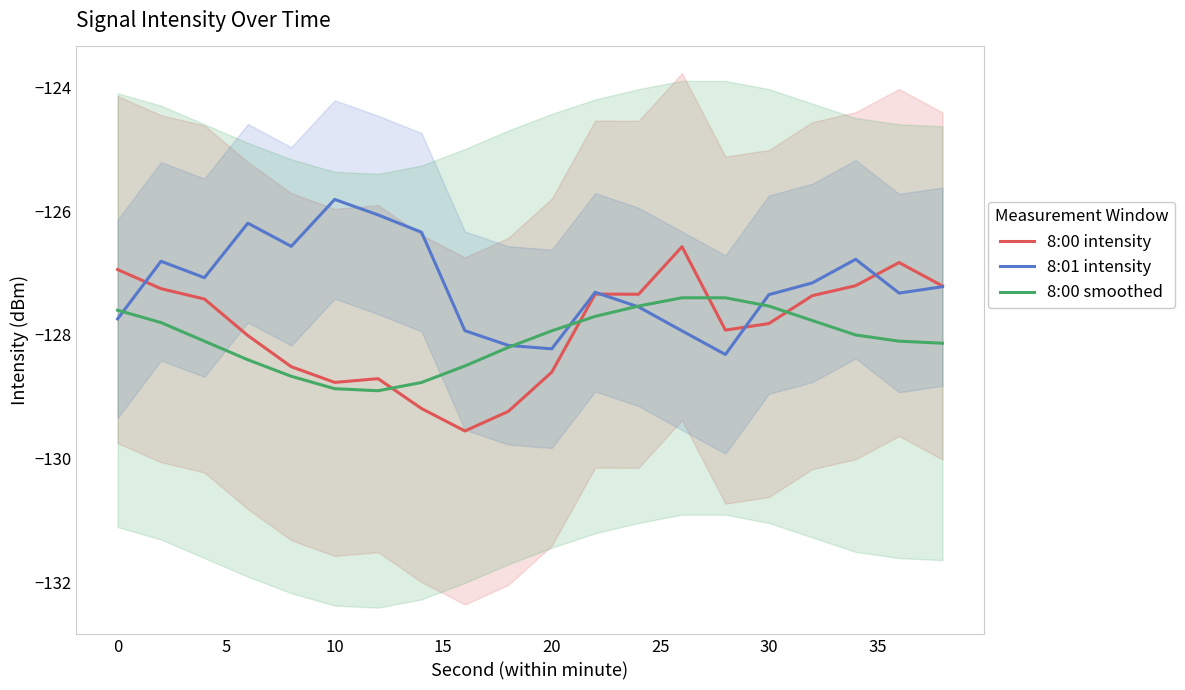

What is the minimum value for 8:01 intensity?

-128.3